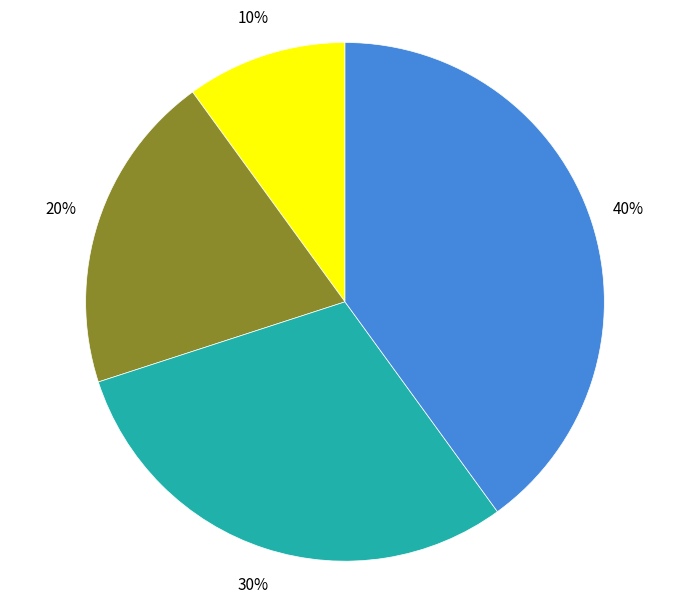

Is there any slice that represents more than half of the pie?

No